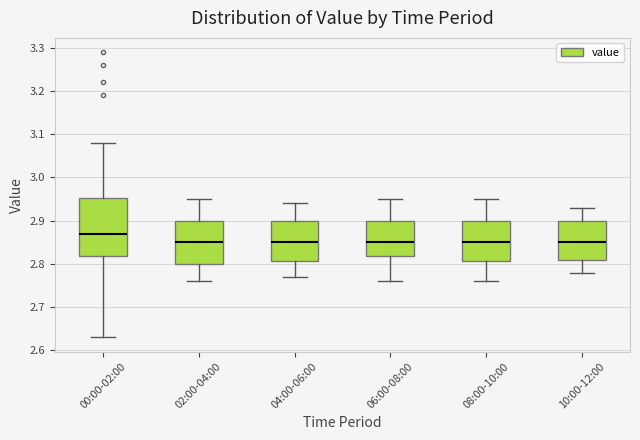

Which box has the highest median line?

00:00-02:00